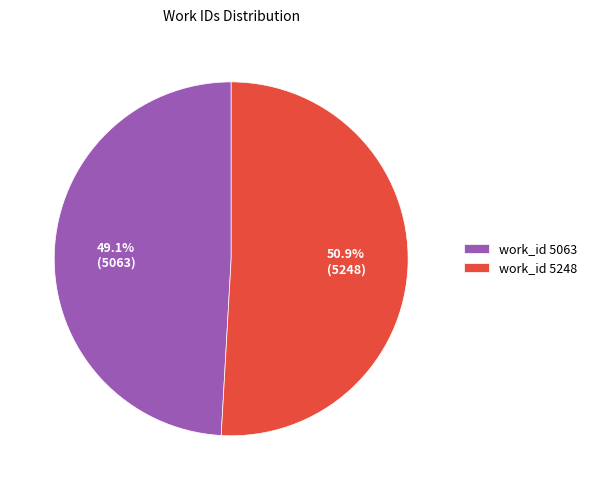

Is there a majority slice in this chart?

Yes